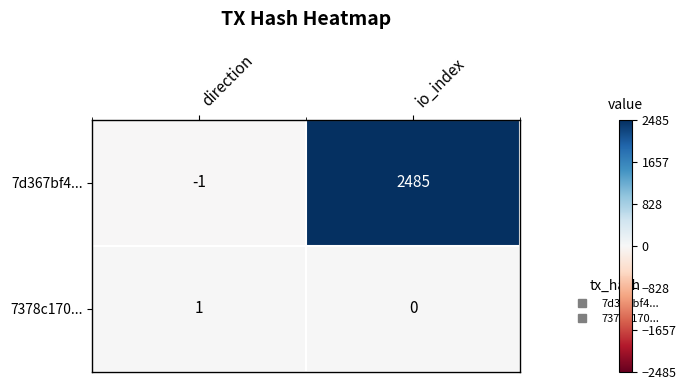

Reading left to right, extract all data points from this chart.

7d367bf4...: direction=-1	io_index=2485
7378c170...: direction=1	io_index=0